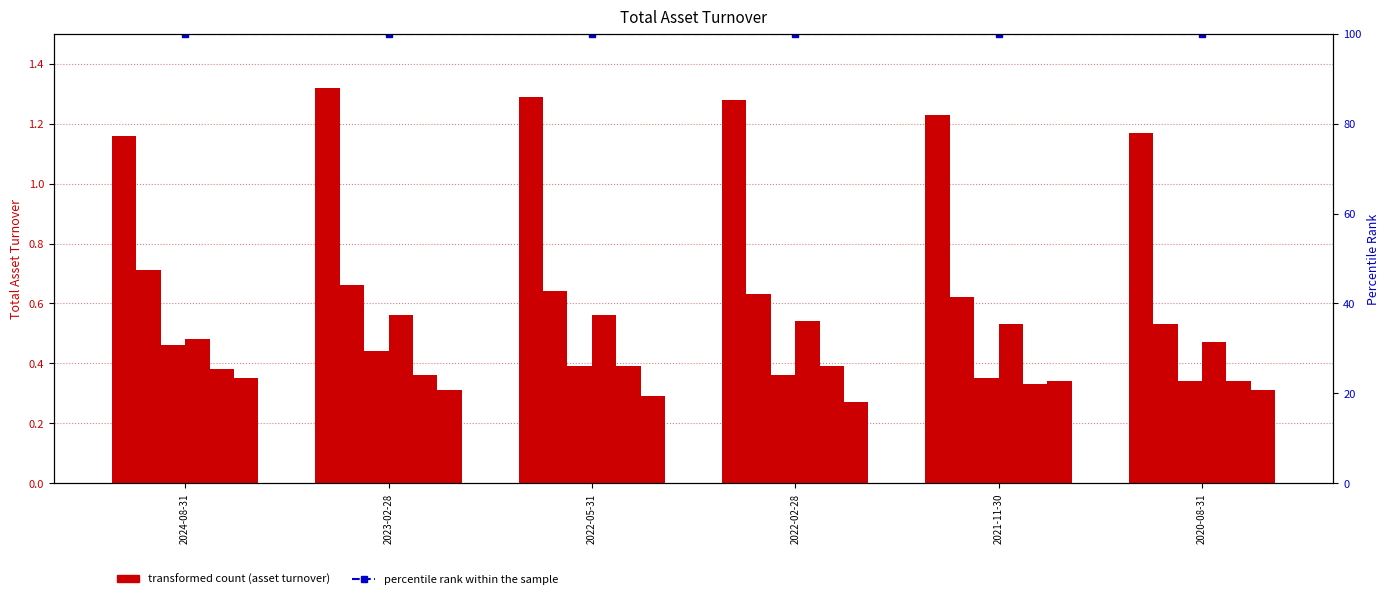

At which category does the chart reach its minimum across all series?

2022-02-28